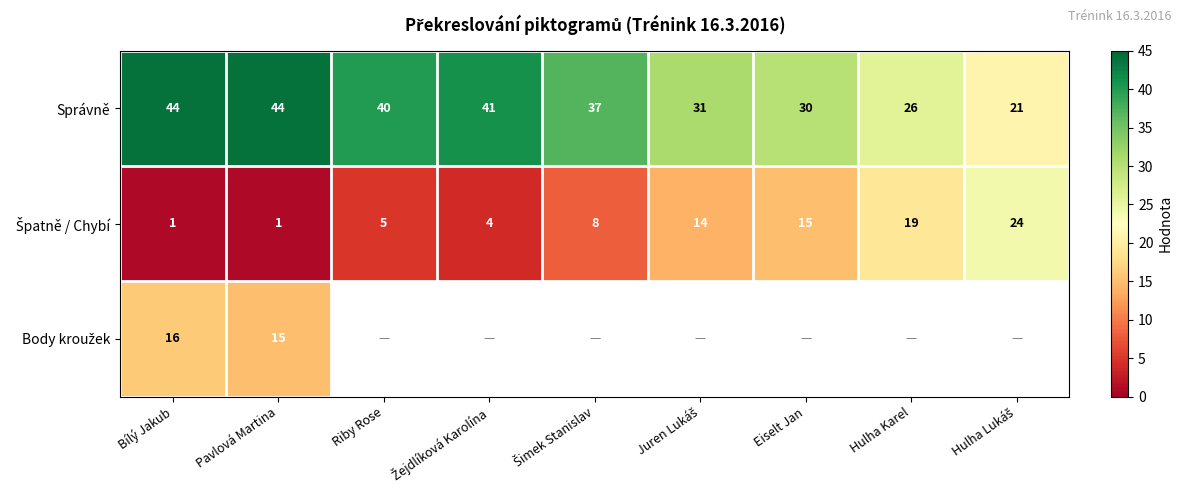

What is the average value of the Správně series?

35